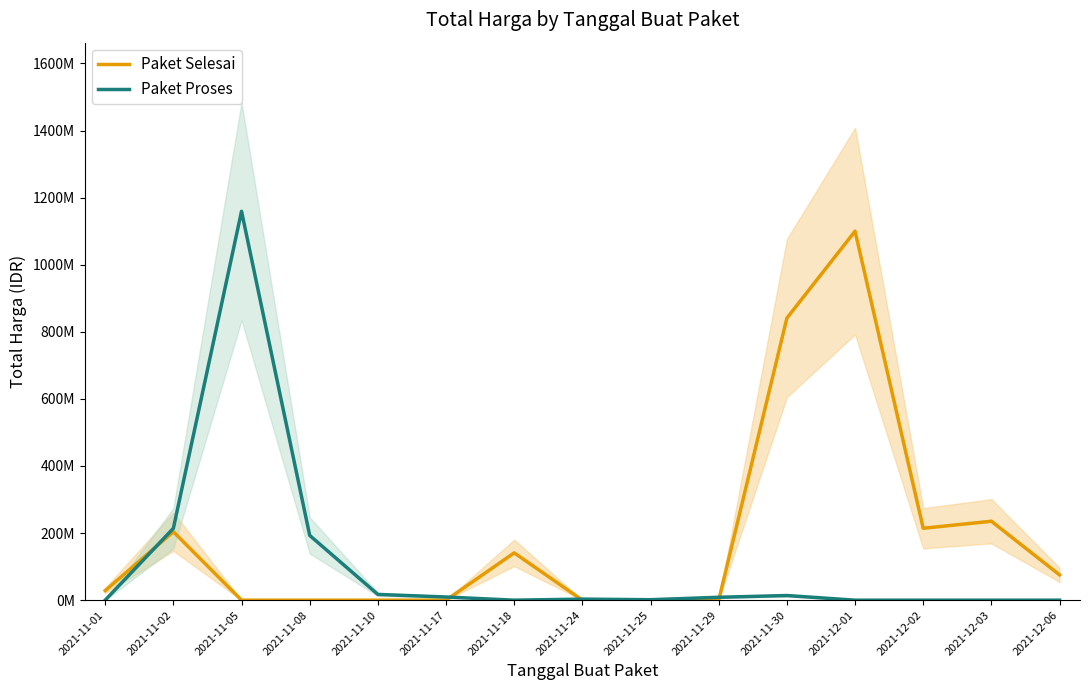

At which category does Paket Selesai reach its first local peak?

2021-11-02